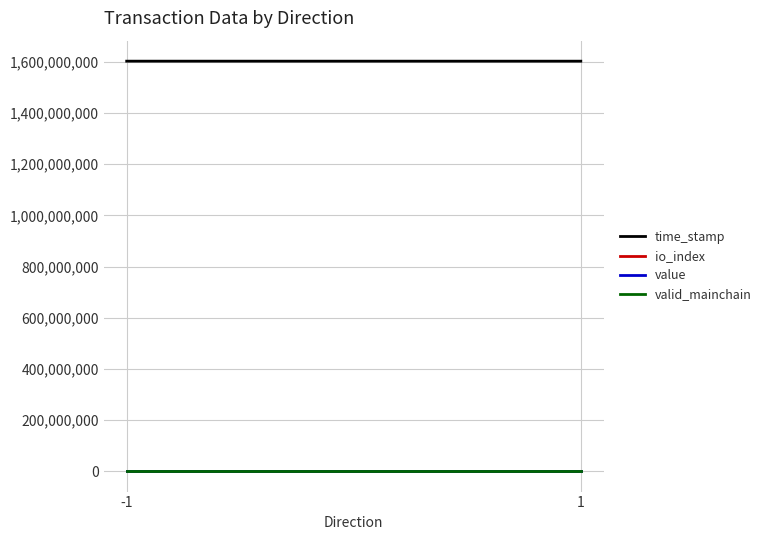

The io_index series shows 7.0 at -1. True or false?

True